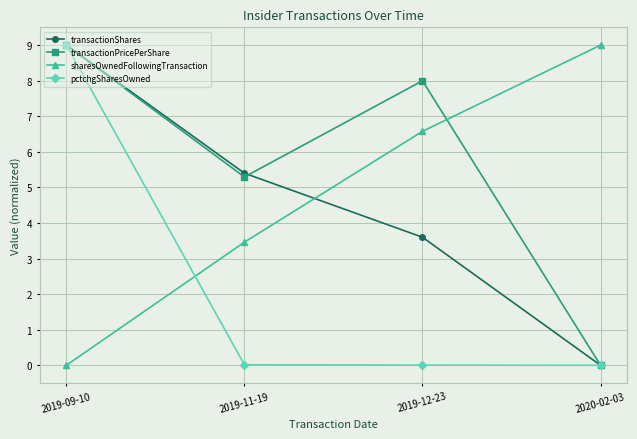

What is the difference between the transactionPricePerShare values at 2019-12-23 and 2019-09-10?

1.0